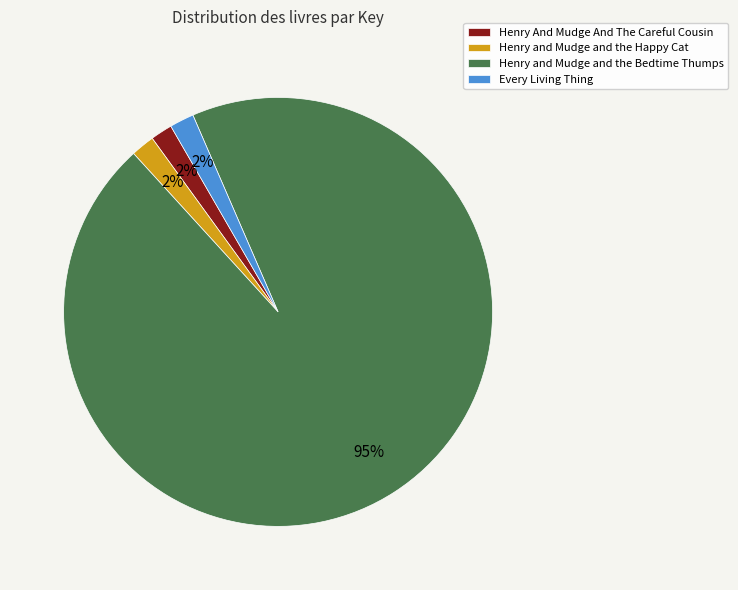

To the nearest percent, what is the combined percentage of Henry and Mudge and the Bedtime Thumps and Henry And Mudge And The Careful Cousin?

96%